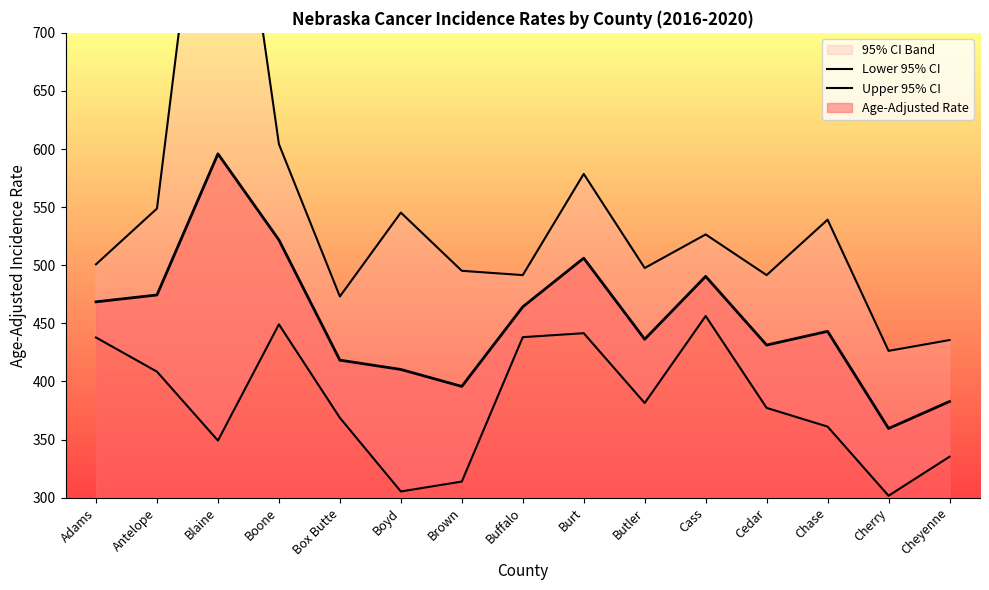

How many data points in Lower 95% CI are less than 377?

7